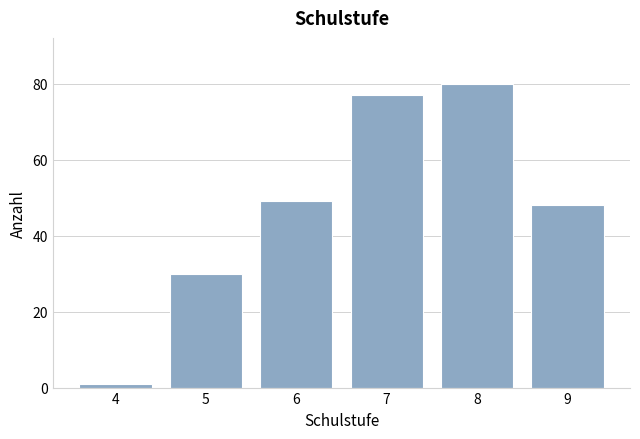

Reading left to right, what are all the values shown in this chart?

1	30	49	77	80	48